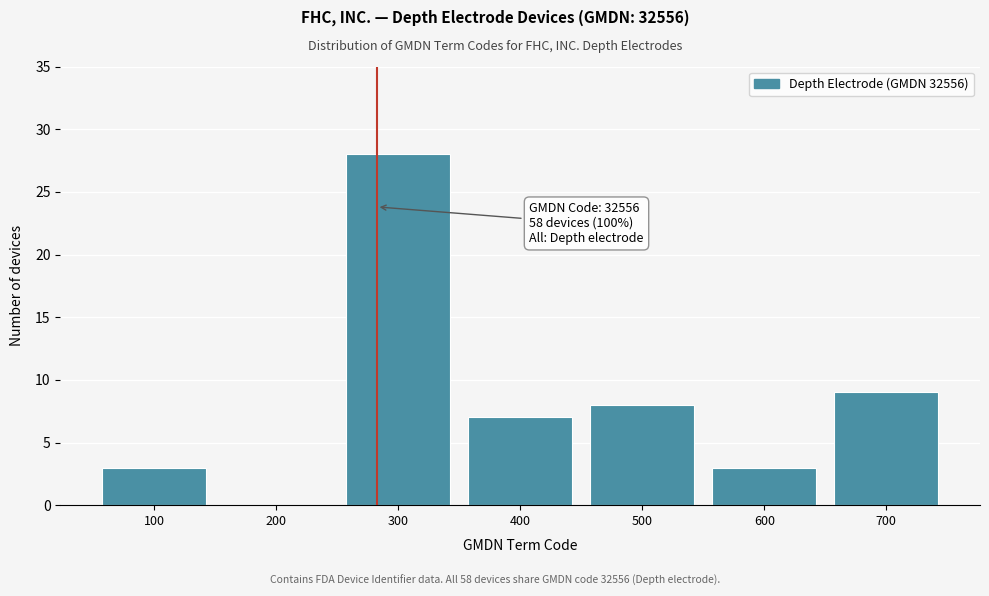

Reading right to left, what are all the values shown in this chart?

700=9	600=3	500=8	400=7	300=28	200=0	100=3